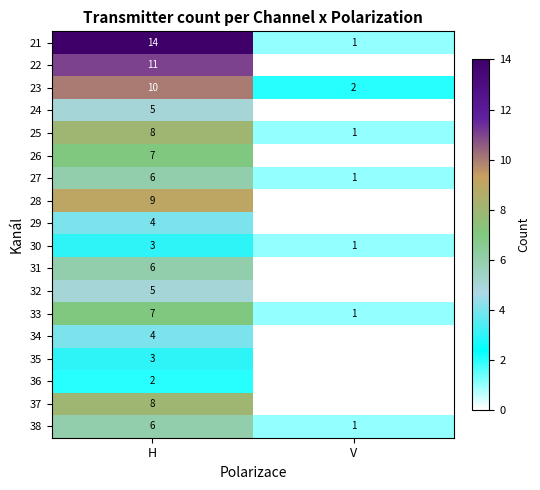

What is the difference between the maximum and minimum values in the 33 series?

6